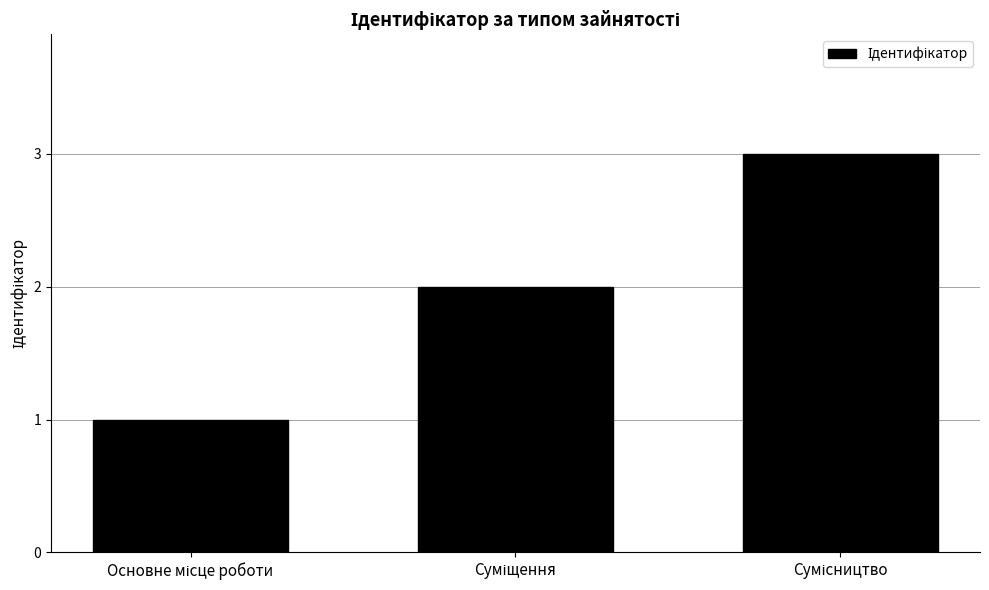

What is the sum of all values?

6